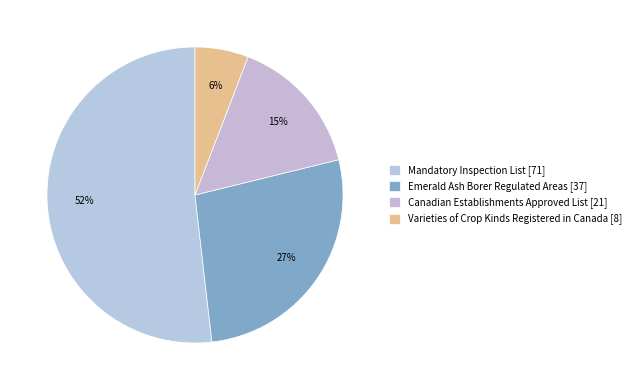

How many slices are in this pie chart?

4